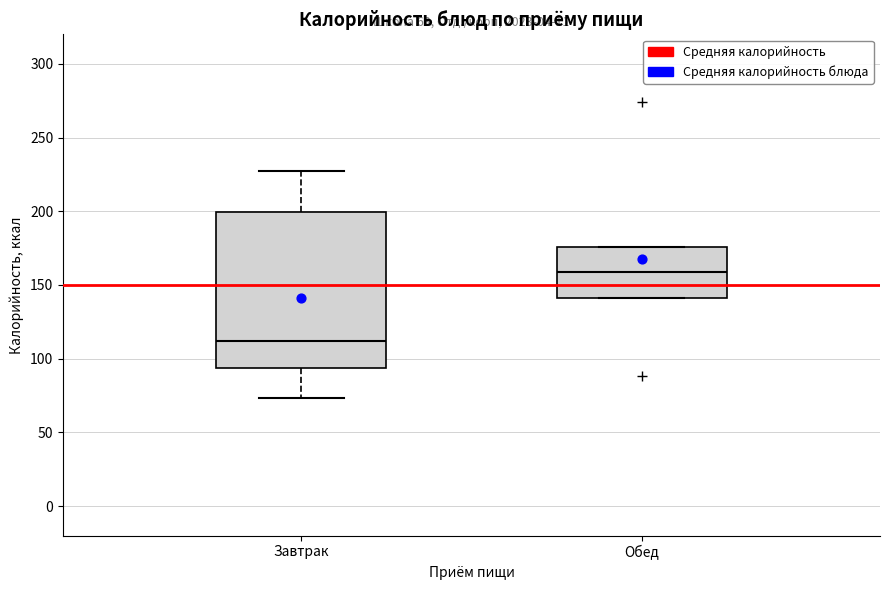

Reading left to right, read every box against the y-axis: the position of its median line, the range the box covers, and the ends of its whiskers. The values are not printed on the chart, so give them approximately, as read against the axis.

Завтрак: median 110, box 95 to 200, whiskers 75 to 225
Обед: median 160, box 140 to 175, whiskers 140 to 175